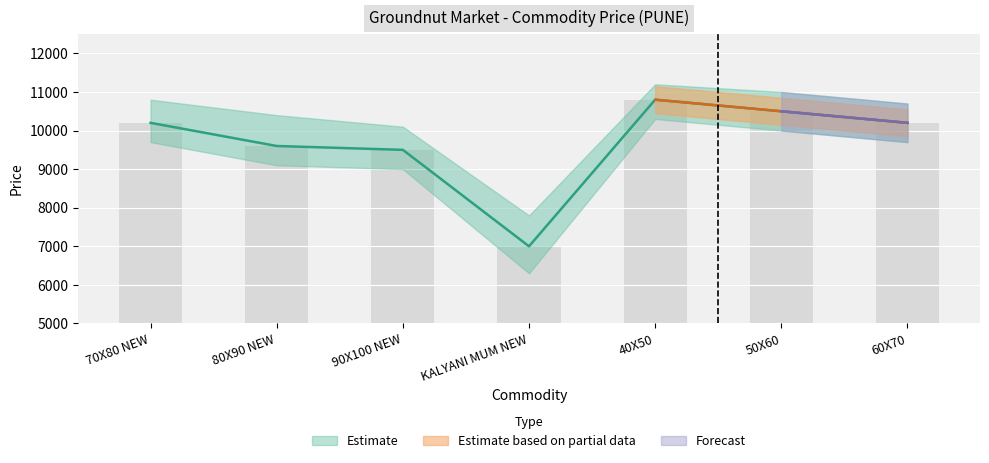

What position from the right is 60X70?

1